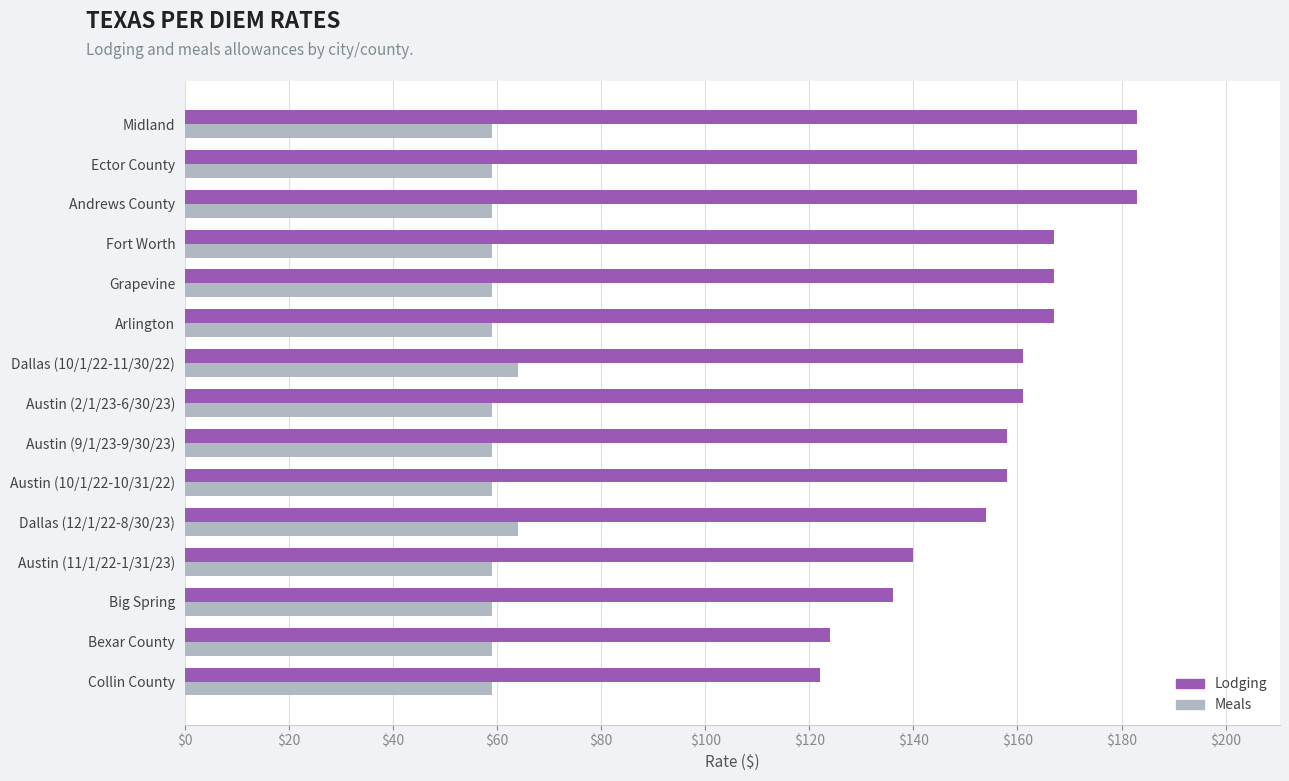

What value does the Meals series have at Big Spring?

59